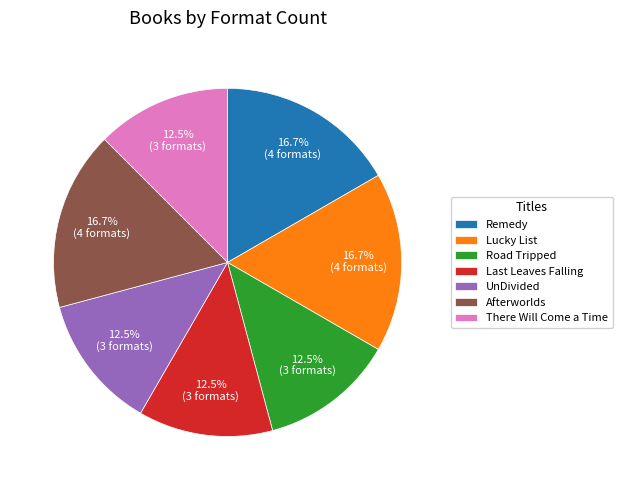

To the nearest percent, what is the average slice percentage?

14%